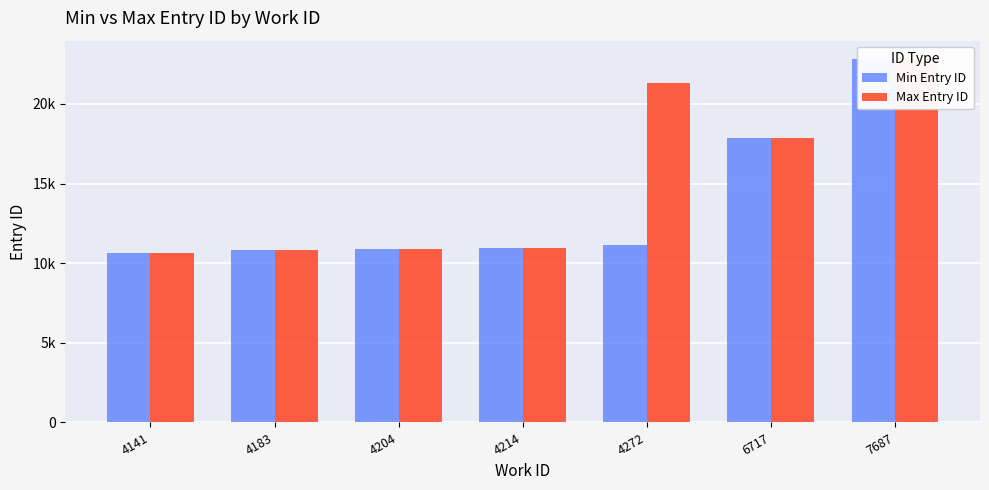

Count the number of data series in this chart.

2